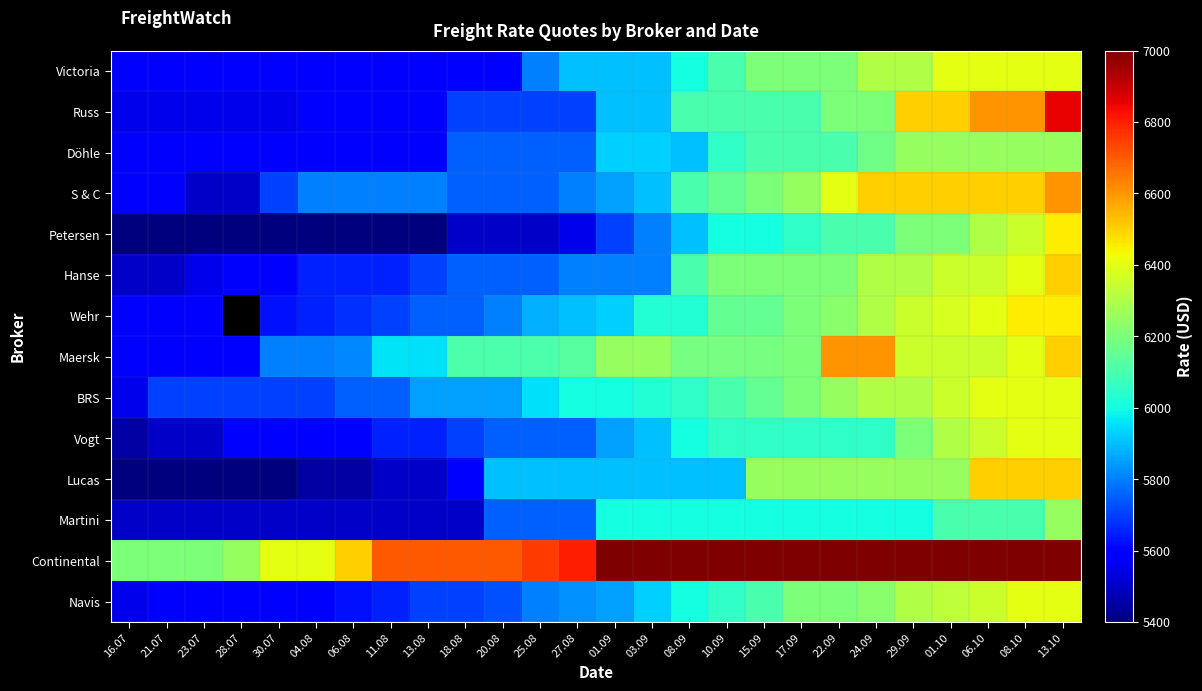

What is the difference between the second highest and second lowest values in the Victoria series?

800.0